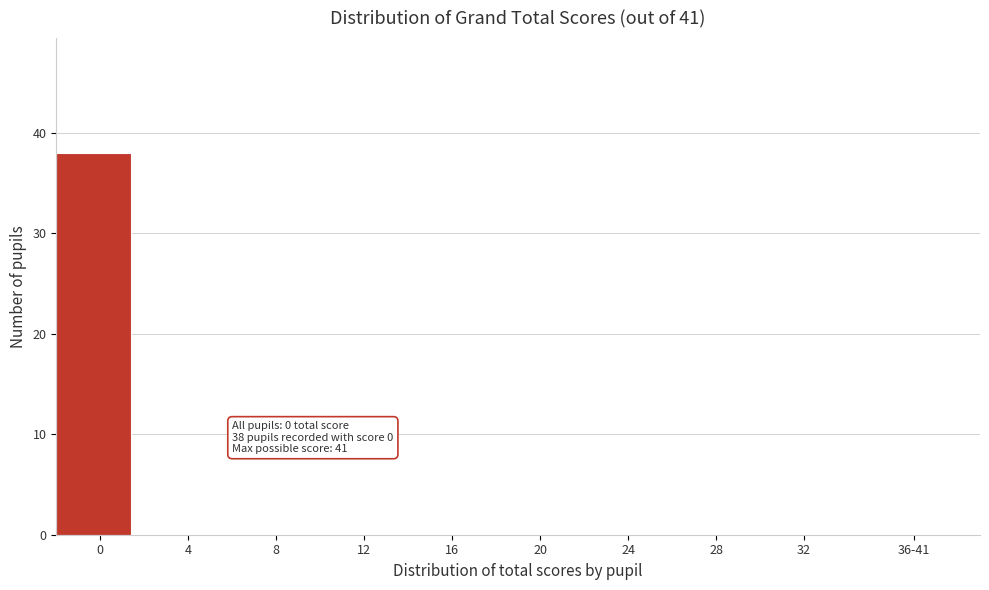

Reading right to left, list all the values displayed in this chart.

36-41=0	32=0	28=0	24=0	20=0	16=0	12=0	8=0	4=0	0=38